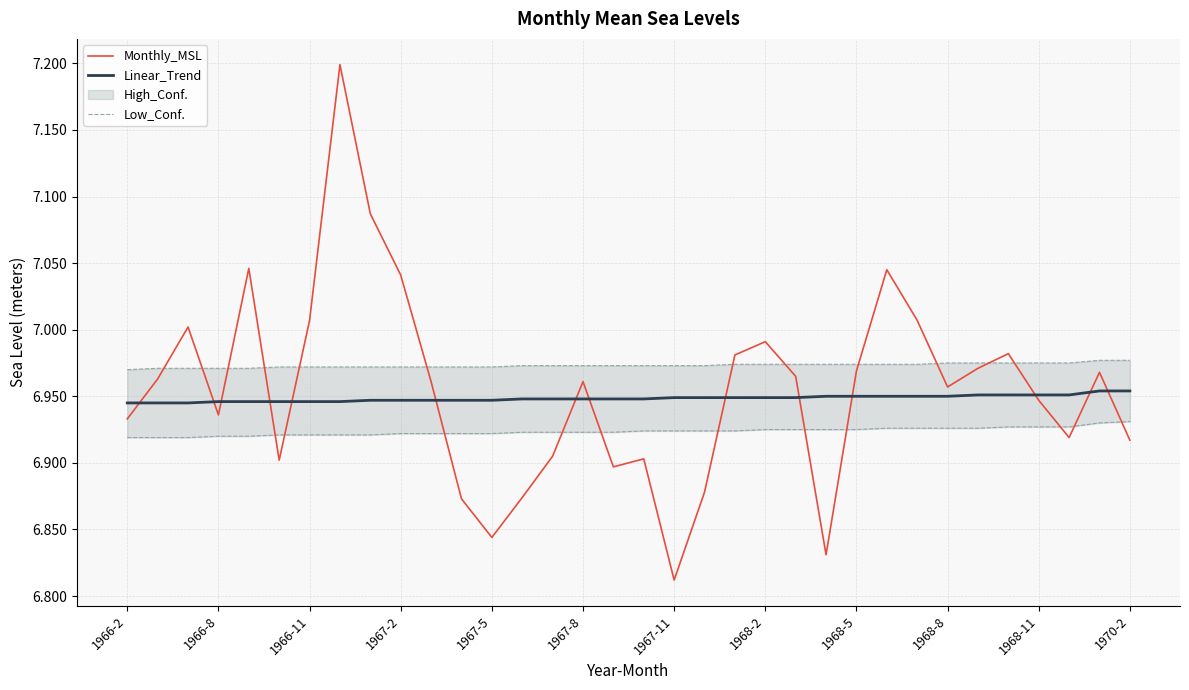

Which category has the lowest value in the Monthly_MSL series?

1967-11